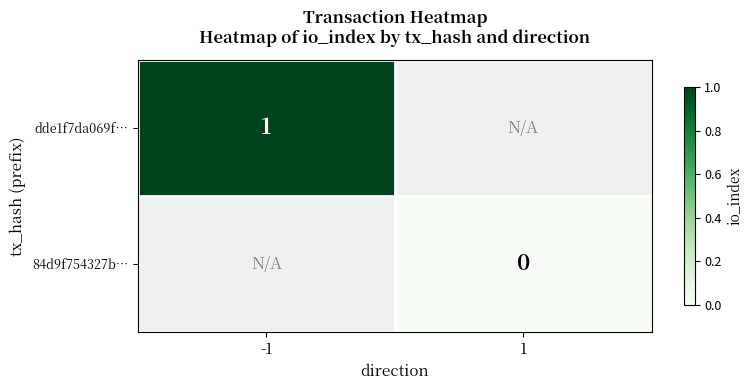

The value of dde1f7da069f… at -1 is 0. True or false?

False